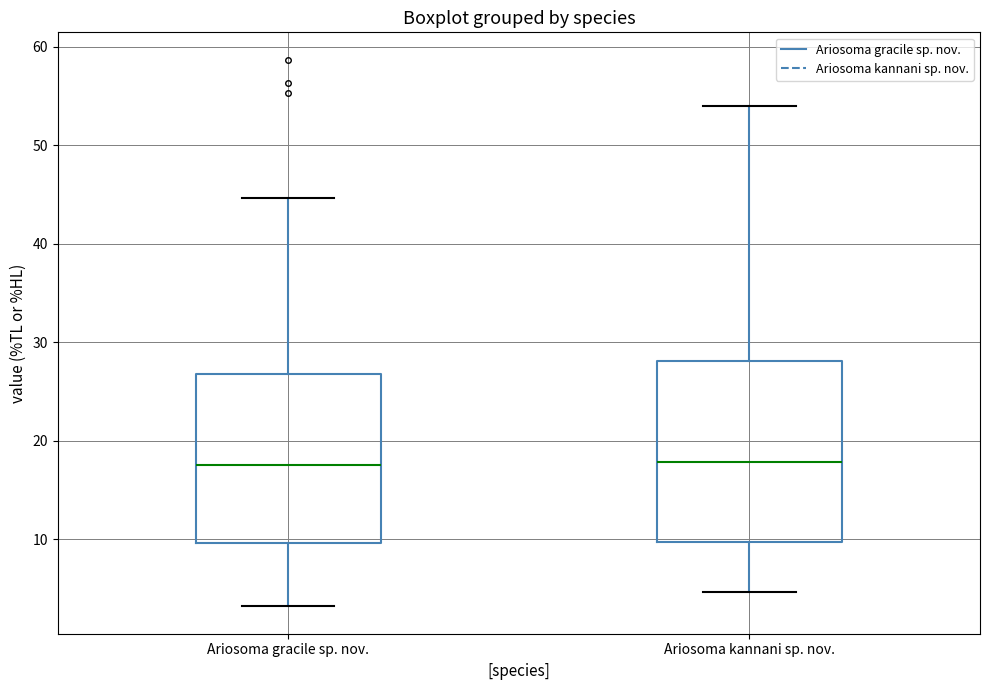

Where does the median line of the box for Ariosoma gracile sp. nov. sit on the y-axis? The values are not printed on the chart, so give them approximately, as read against the axis.

18